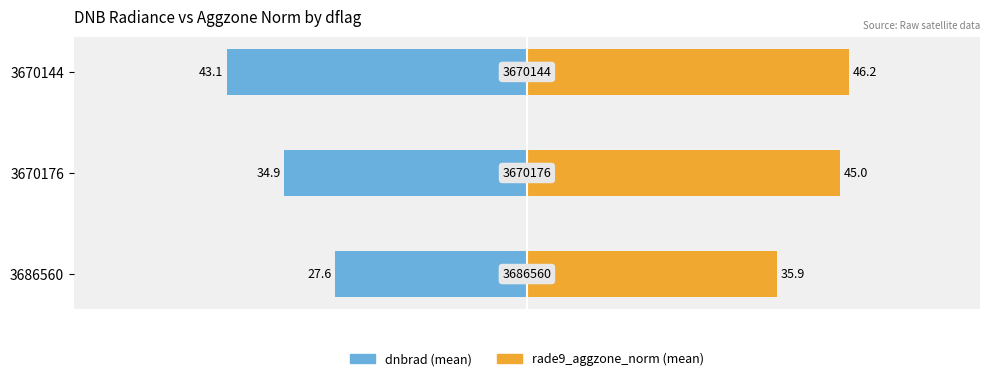

What is the highest value of the rade9_aggzone_norm (mean) series?

46.2